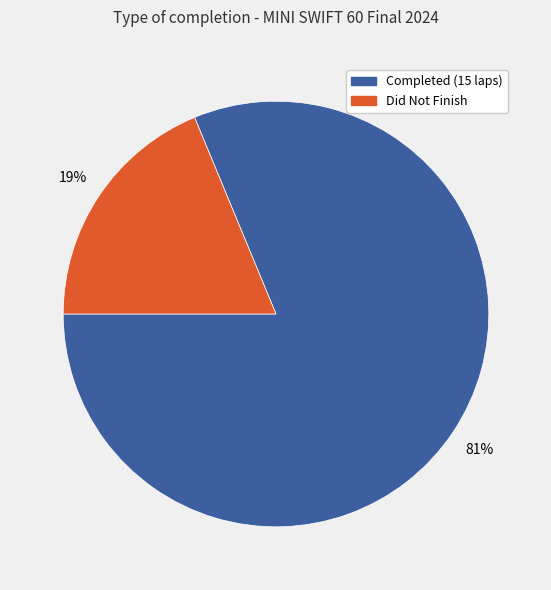

What percentage is the Completed (15 laps) slice, to the nearest percent?

81%